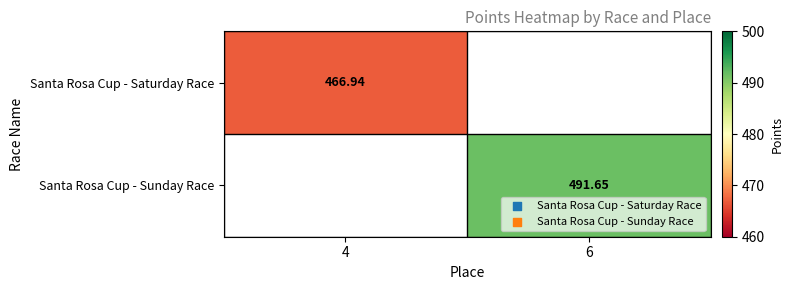

Between 4 and 6, which is larger?

6